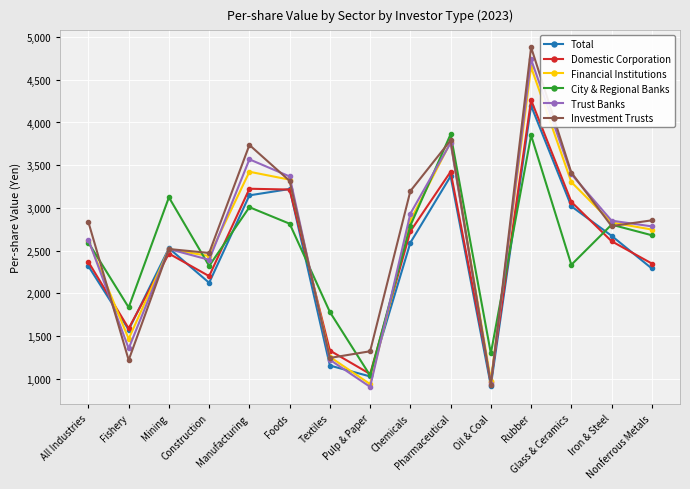

True or false: Domestic Corporation has more than 2 interior local peaks.

True